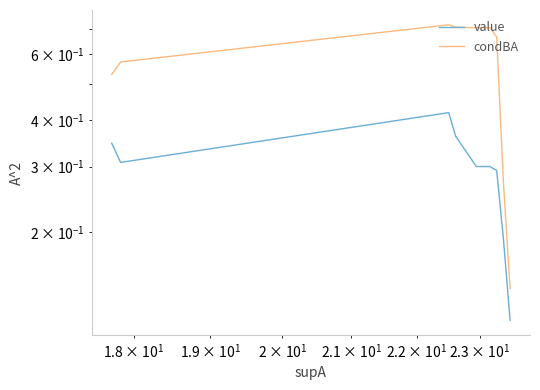

Which series has the largest range (max minus min)?

condBA